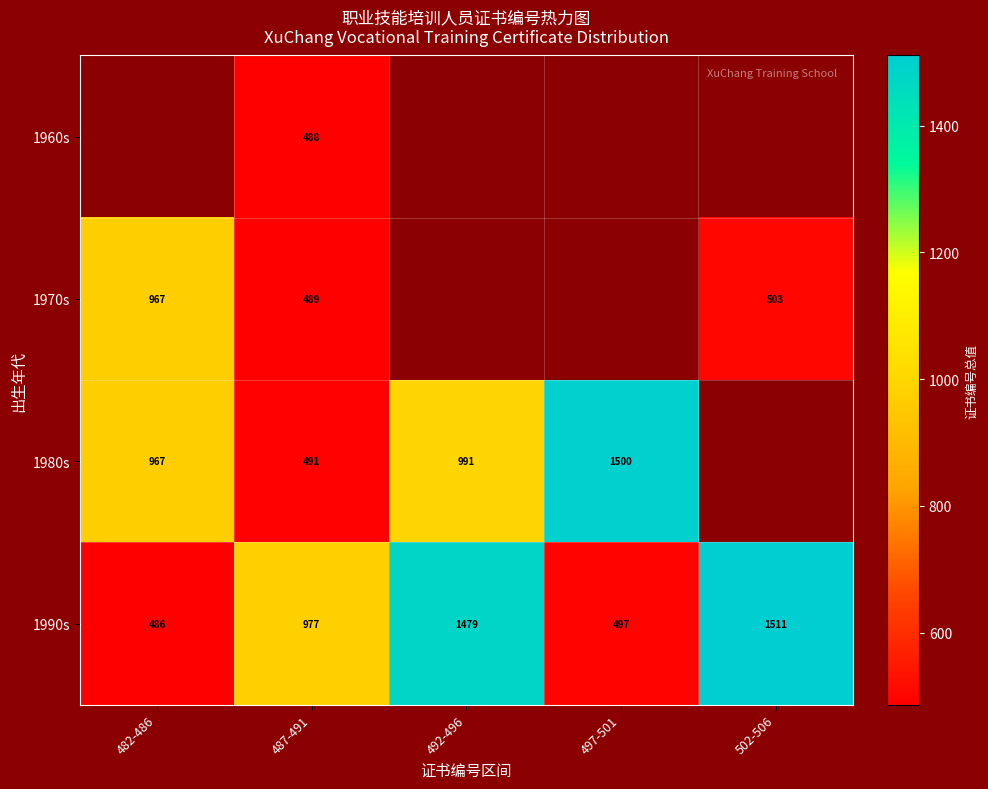

Where is 1990s nearest to the value 998?

487-491